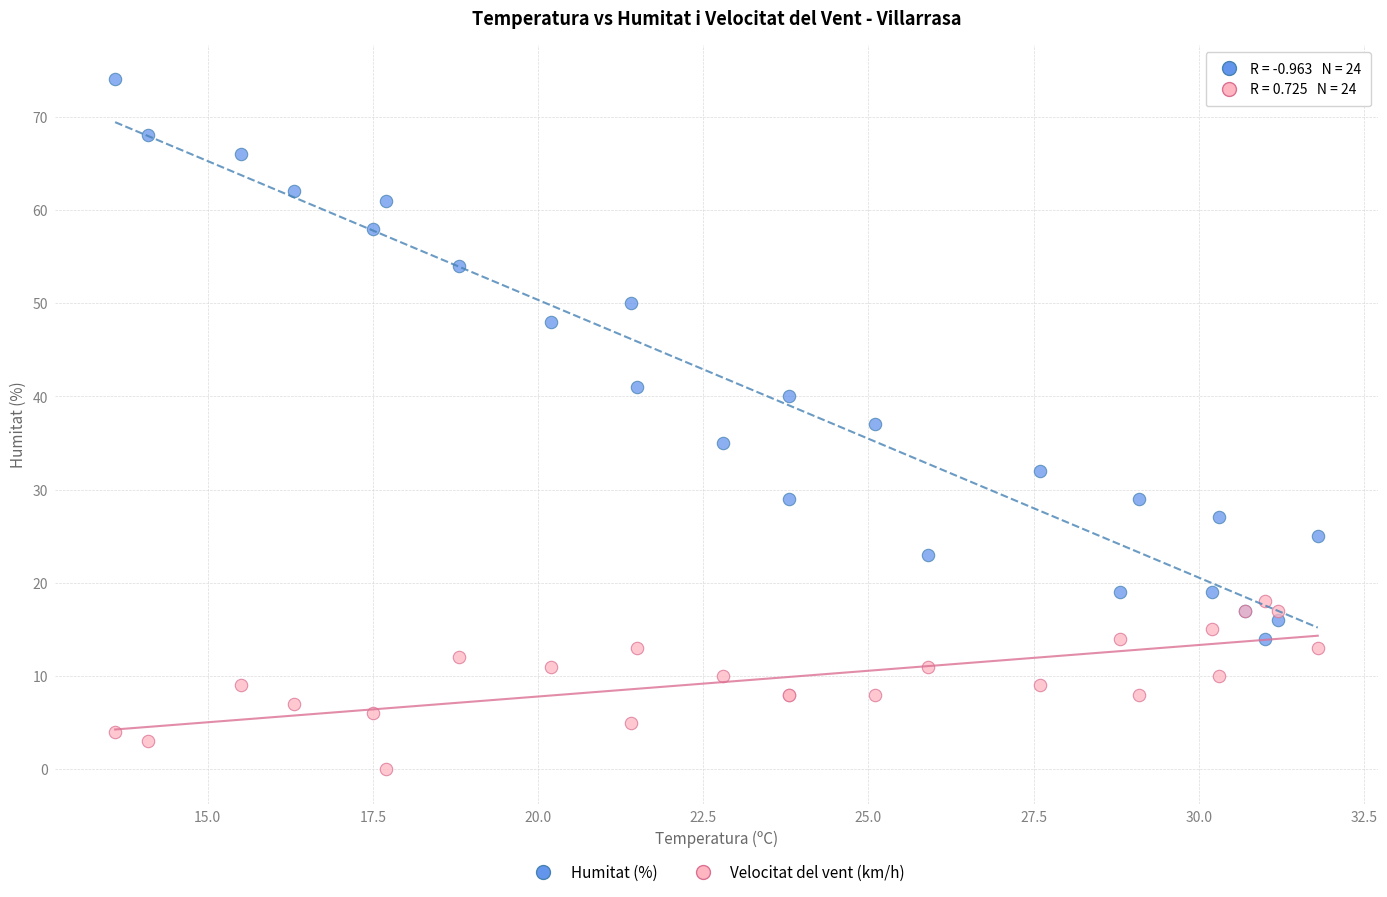

In the Humitat (%) series, what Y value is closest to 44?

41